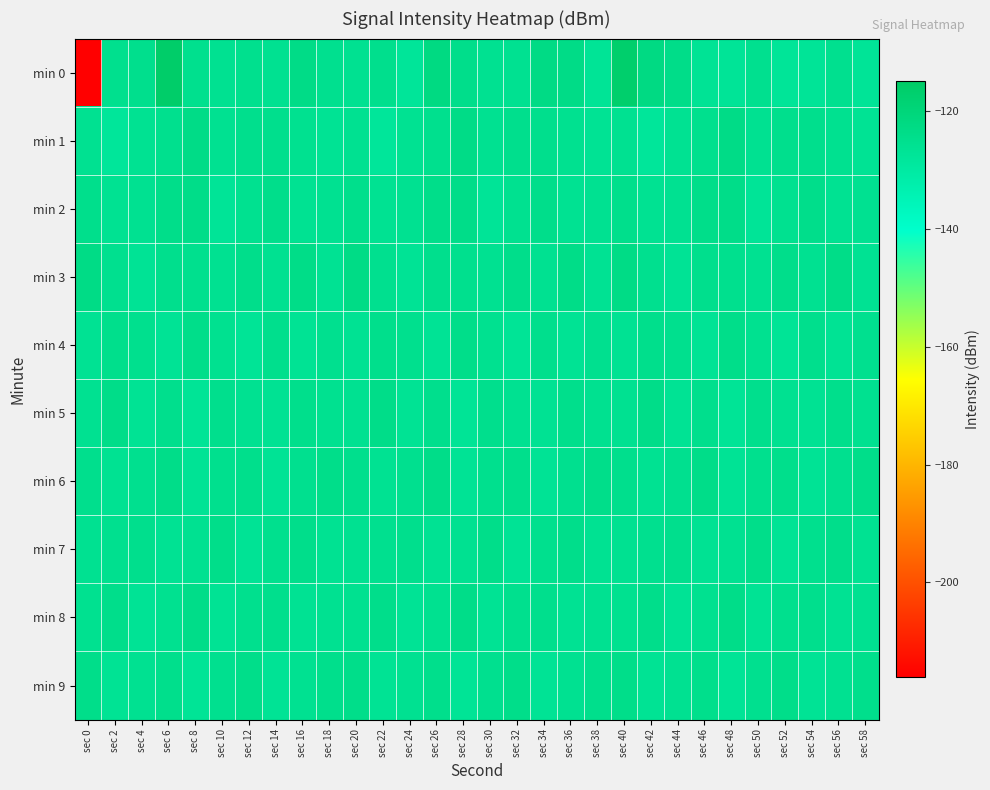

Which has a higher value, sec 40 or sec 38?

sec 40